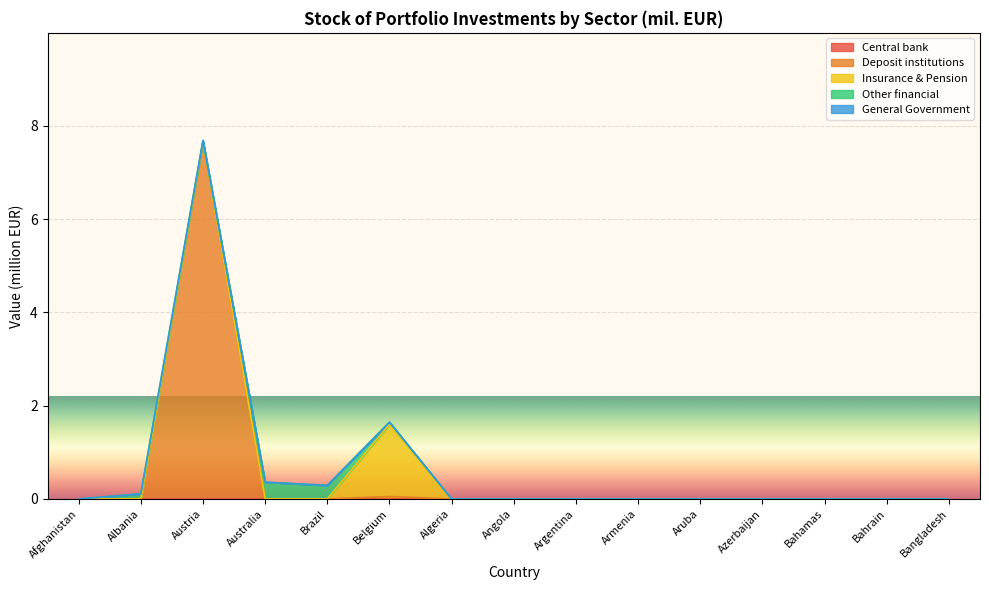

What is the difference between the Other financial values at Australia and Bangladesh?

0.4